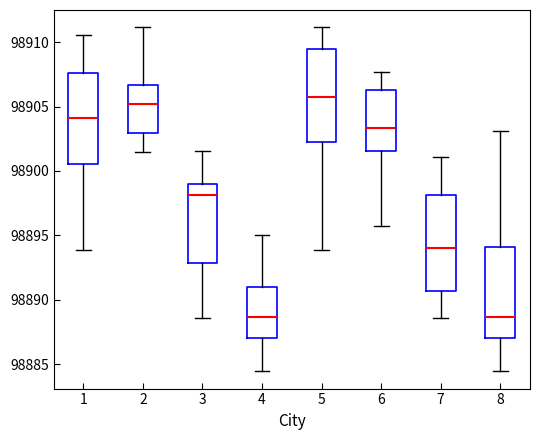

Which box has the highest median line?

5